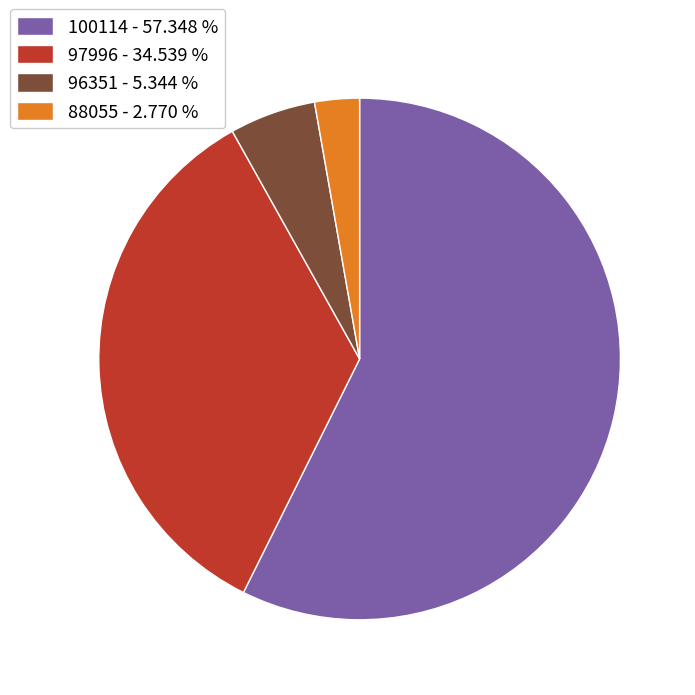

True or false: 96351 accounts for 1% of the total.

False